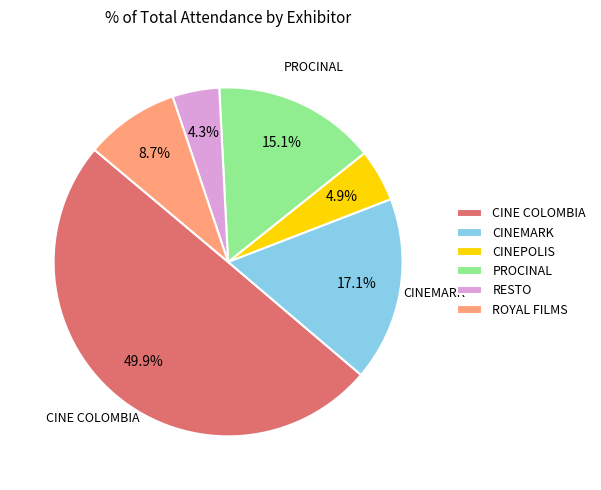

How many segments does this pie chart have?

6